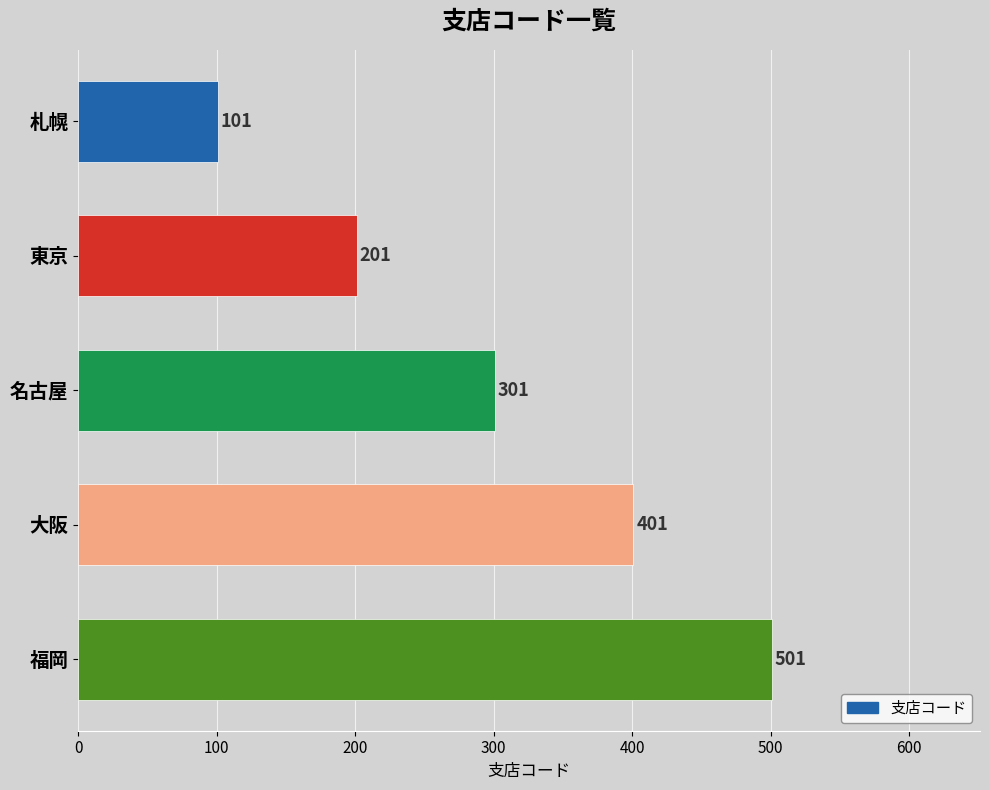

Reading top to bottom, extract all data points from this chart.

101	201	301	401	501